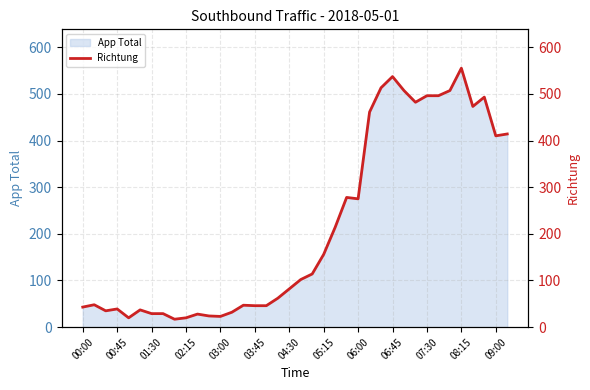

True or false: the data has more than 1 interior local peaks.

True